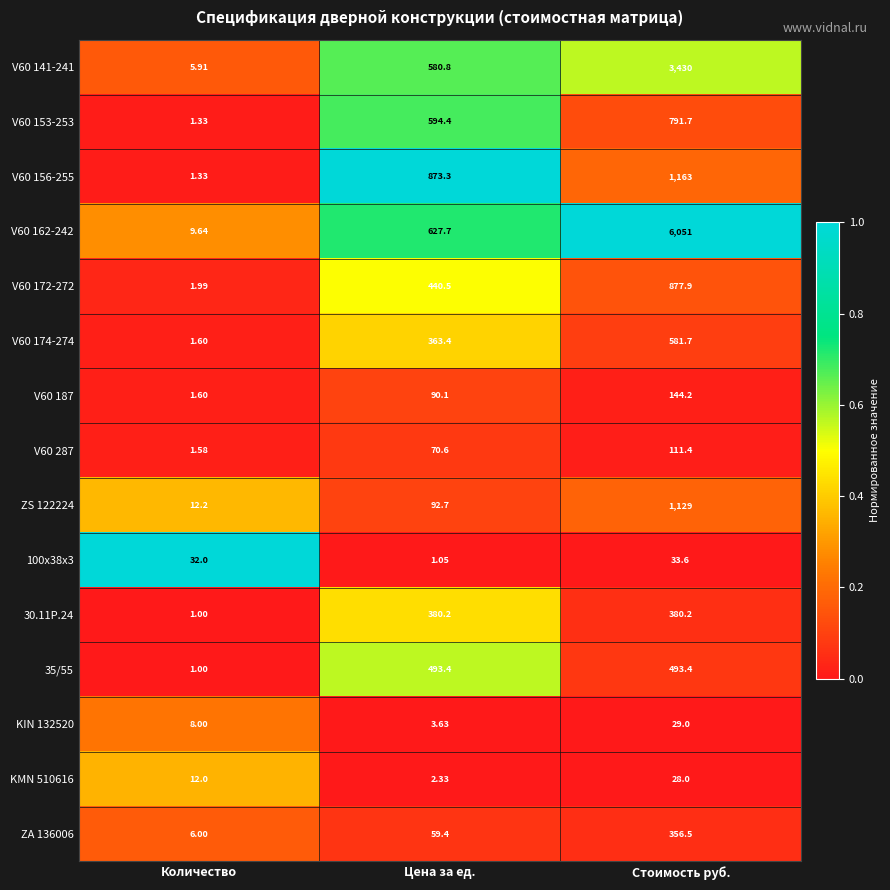

Count the number of categories in the chart.

3